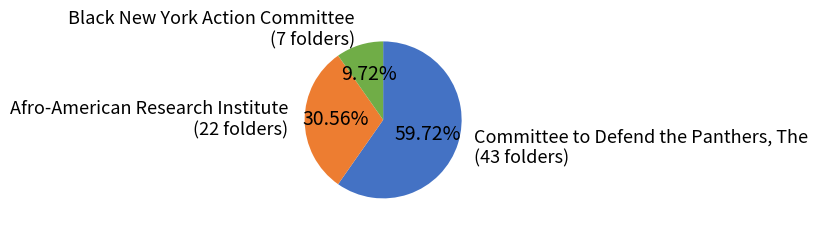

Between Afro-American Research Institute and Committee to Defend the Panthers, The, which is larger?

Committee to Defend the Panthers, The